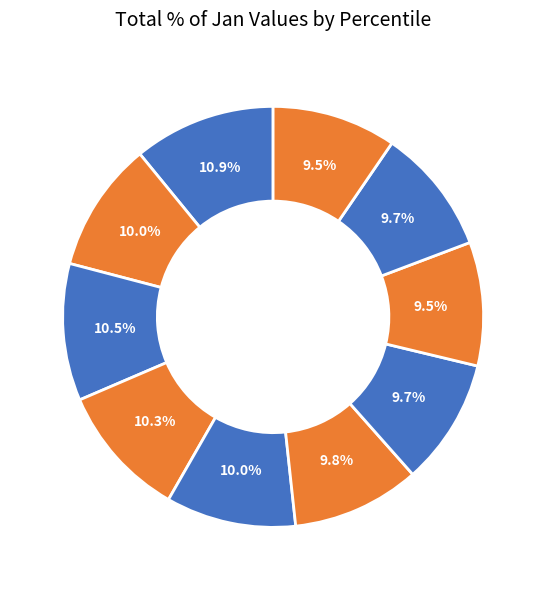

Which category has the biggest portion of the pie?

pct05